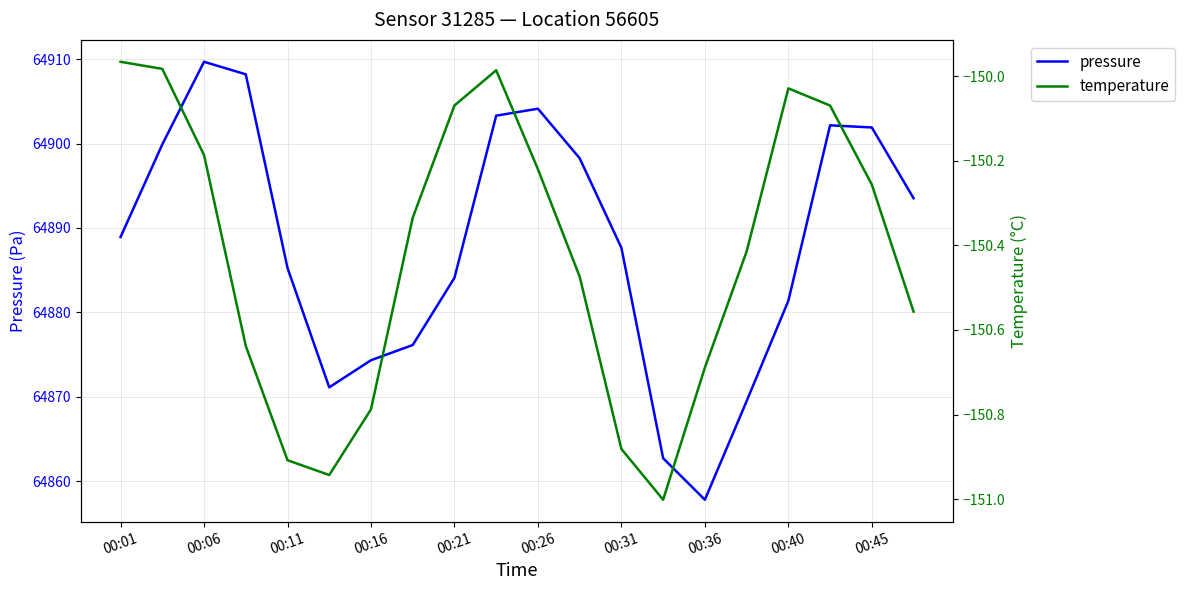

Where does the pressure series first go above 64888?

00:01